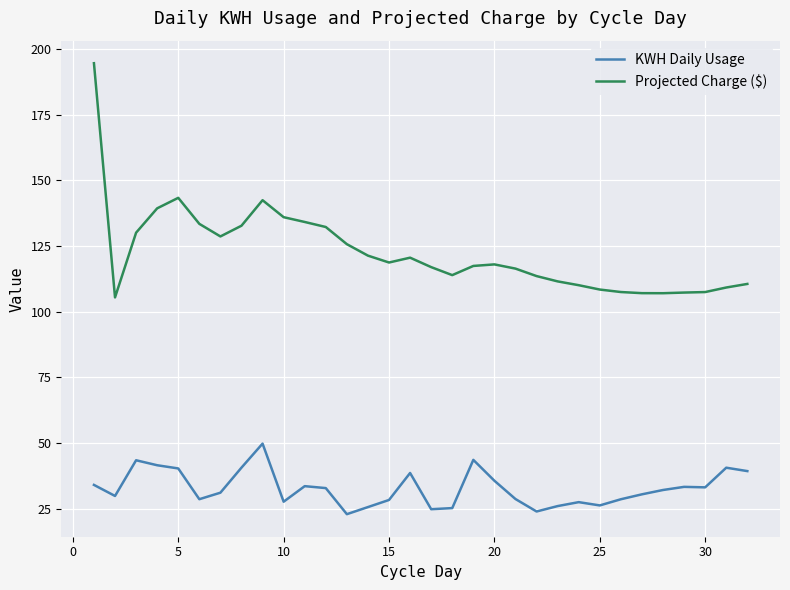

Which series has the widest spread of values?

Projected Charge ($)